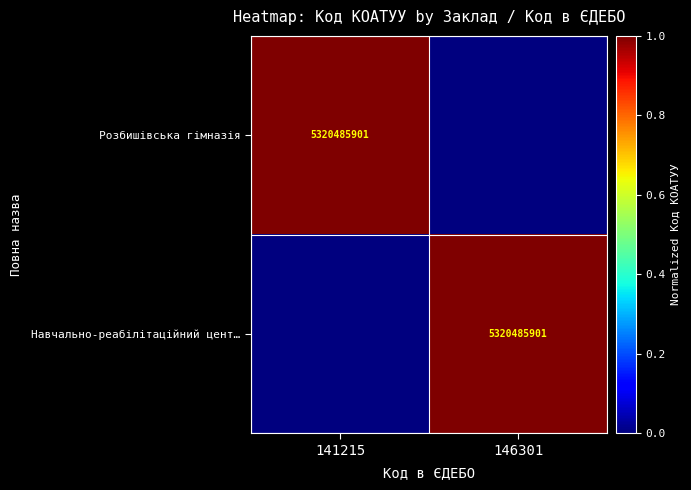

Which label corresponds to the largest value in the chart?

141215